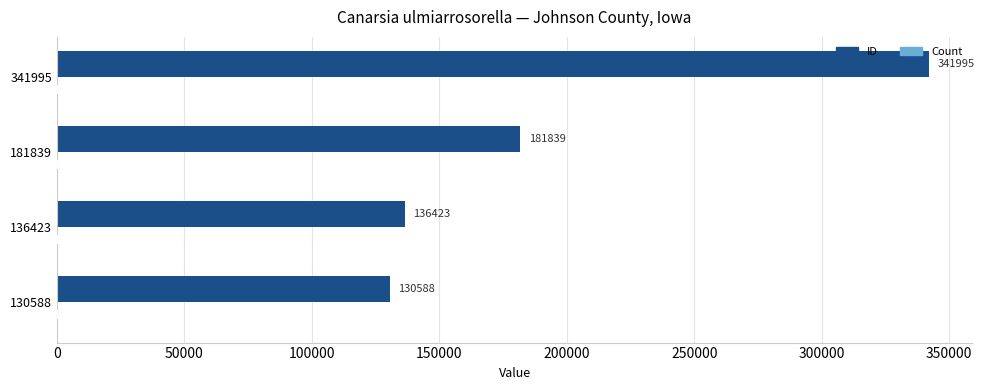

At which label does ID reach its peak?

341995